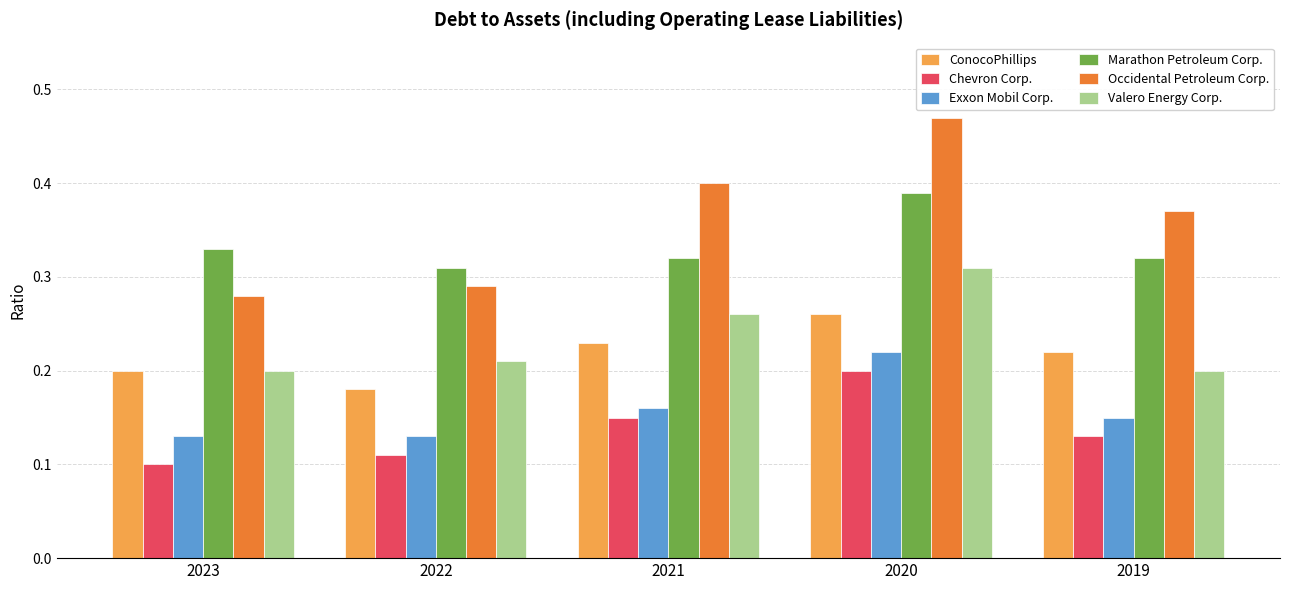

Is it true that Valero Energy Corp. equals 0.2 at 2023?

True